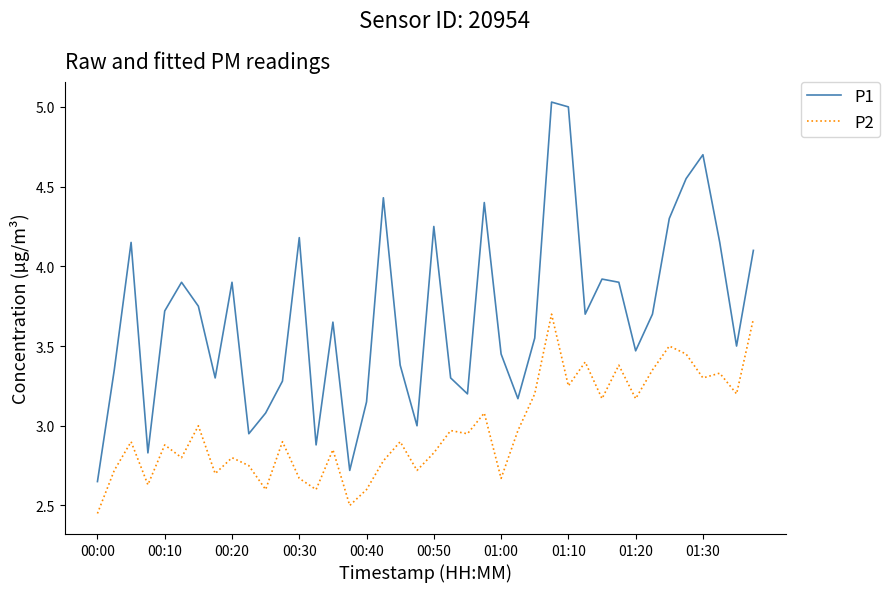

What is the difference between the second highest and second lowest values in the P1 series?

2.3